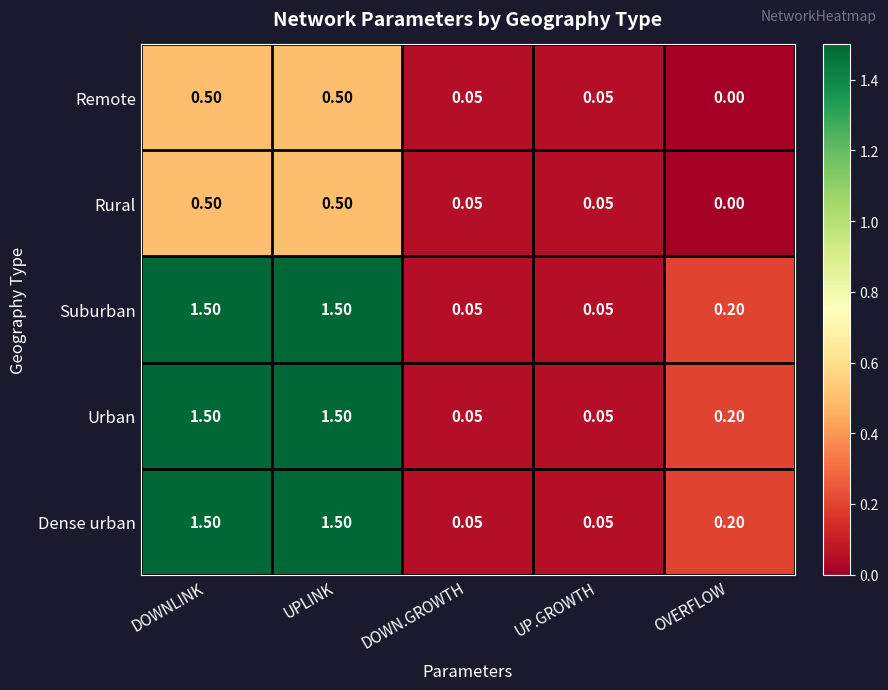

Where is Remote nearest to the value 0?

OVERFLOW